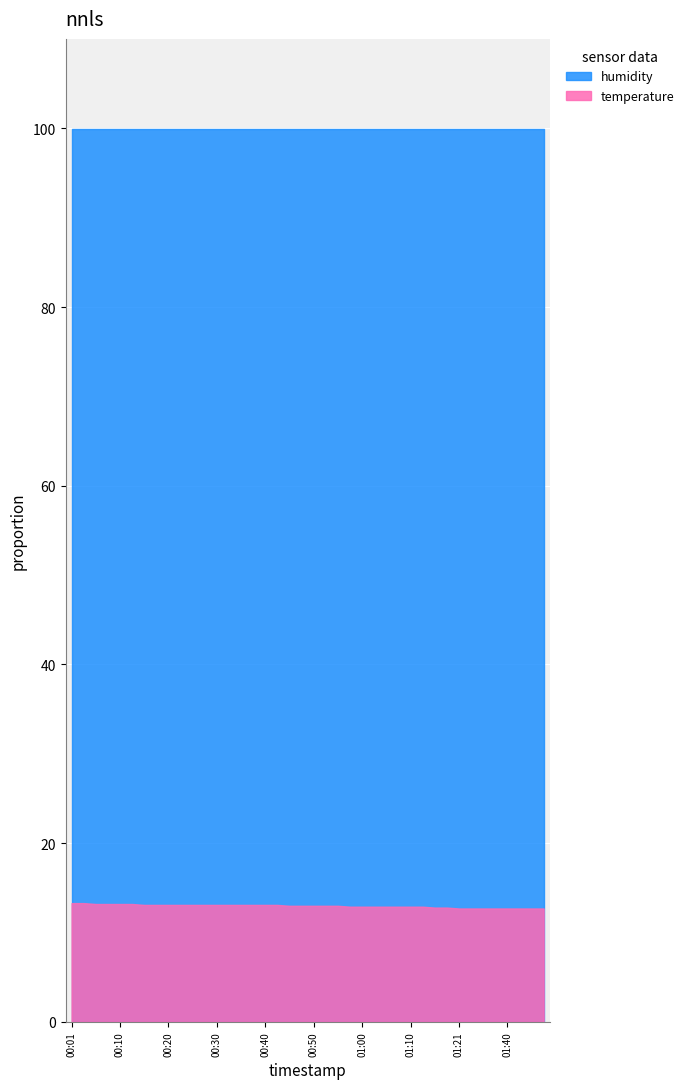

What is the label of the 34th point from the right?

00:15